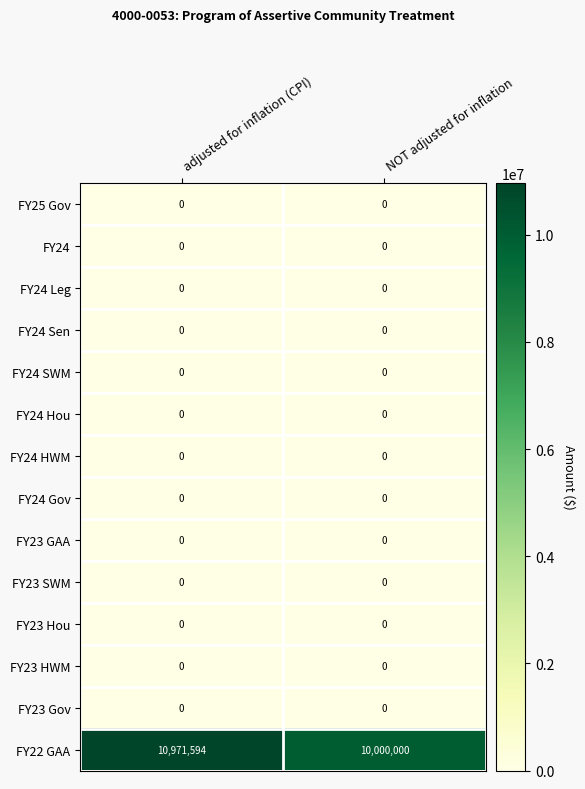

Between adjusted for inflation (CPI) and NOT adjusted for inflation, which series saw the biggest shift?

FY22 GAA